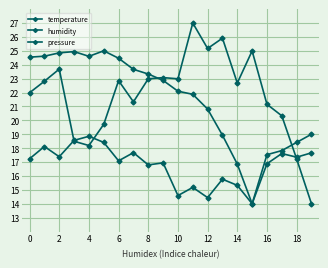

In pressure, how many points are lower than both neighbors (excluding endpoints)?

3